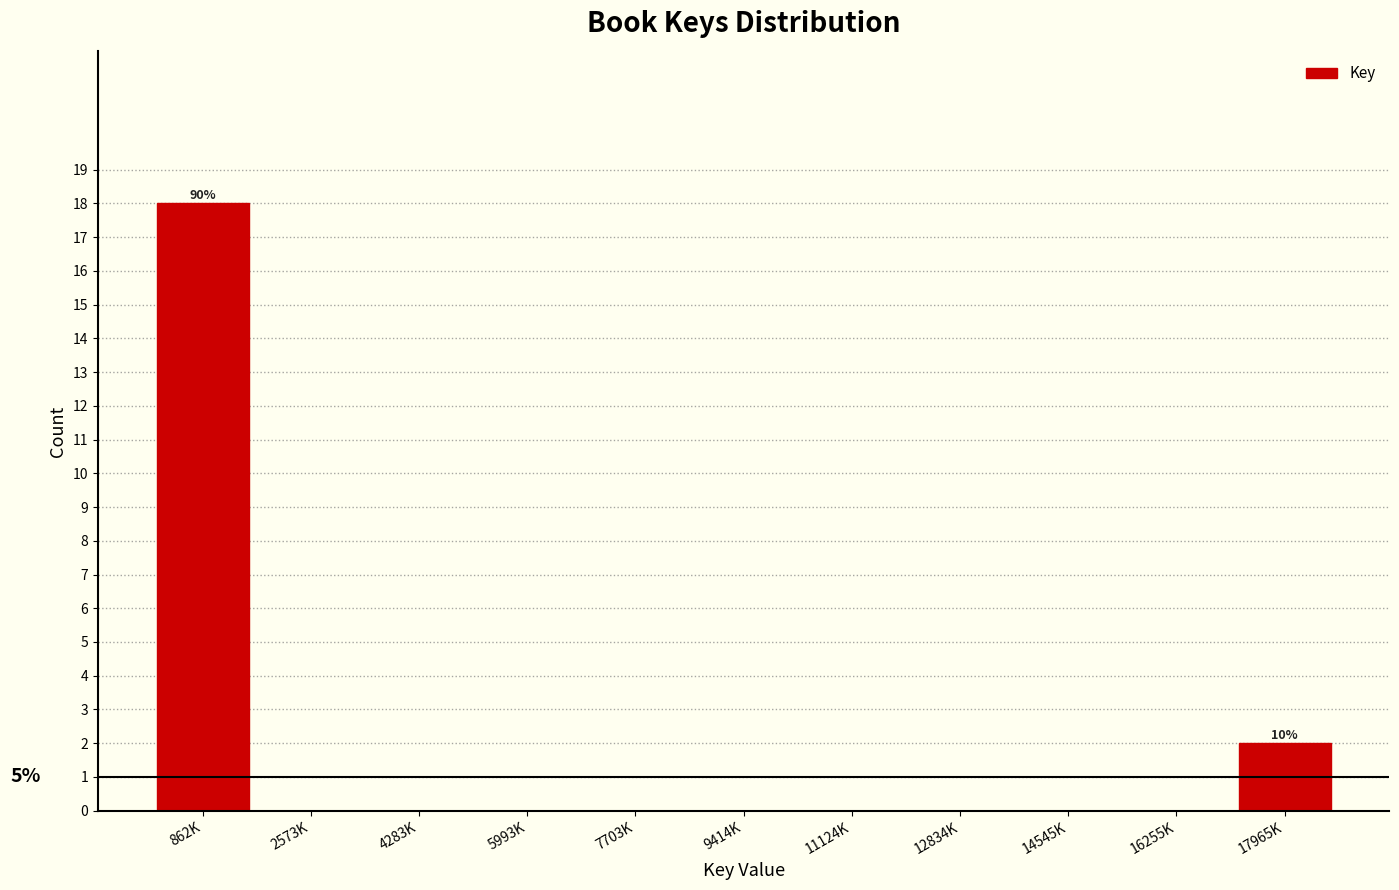

Reading left to right, extract all data points from this chart.

862K=18	2573K=0	4283K=0	5993K=0	7703K=0	9414K=0	11124K=0	12834K=0	14545K=0	16255K=0	17965K=2